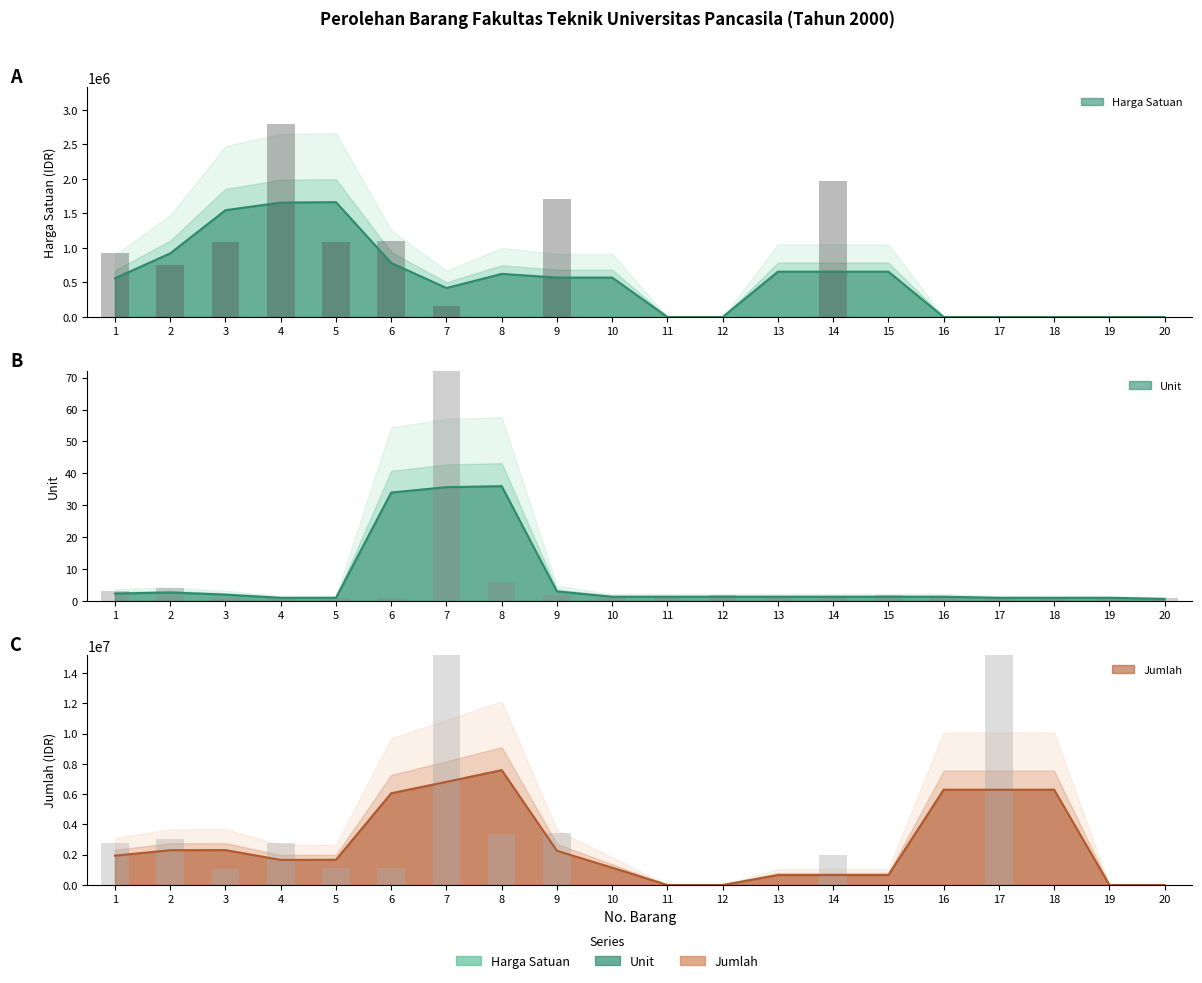

List the labels in order of Unit value, largest first.

7, 8, 2, 1, 9, 12, 15, 3, 4, 5, 6, 10, 11, 13, 14, 16, 17, 18, 19, 20